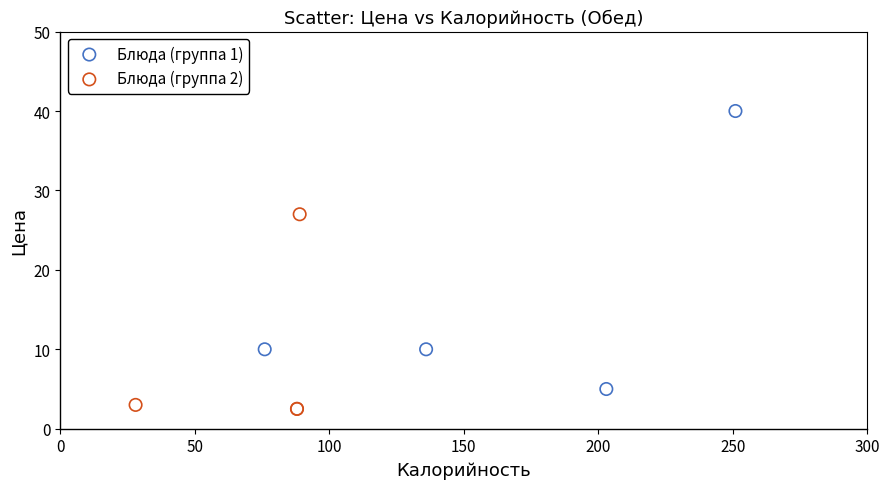

Which series reaches the minimum Y coordinate?

Блюда (группа 2)